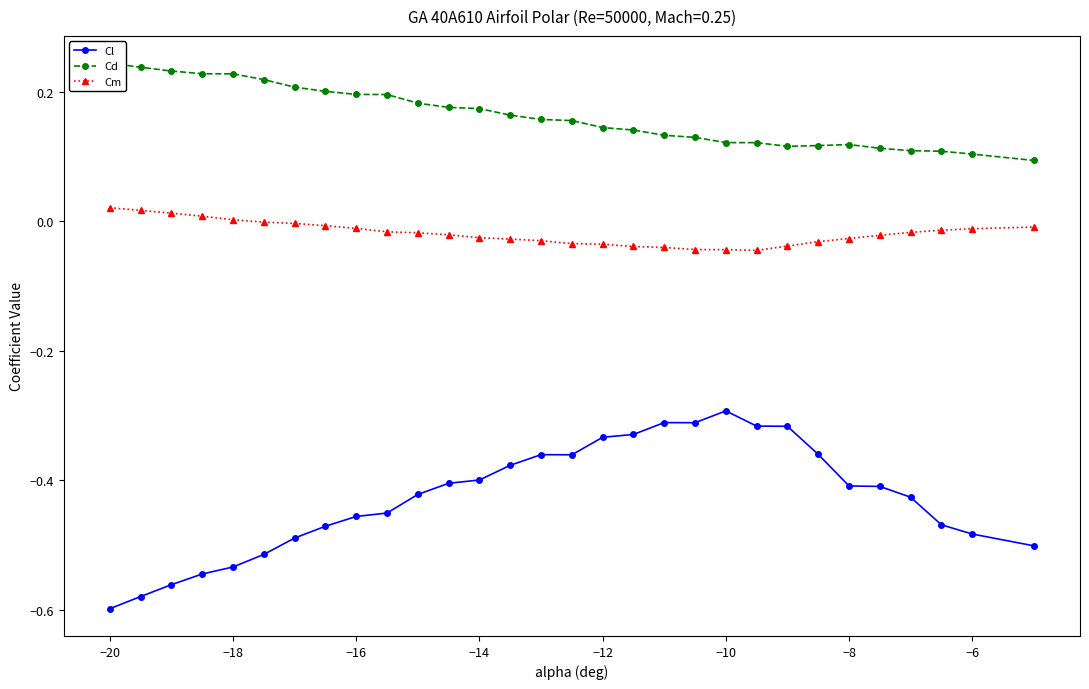

What is the difference between the maximum and minimum values in the Cm series?

0.1